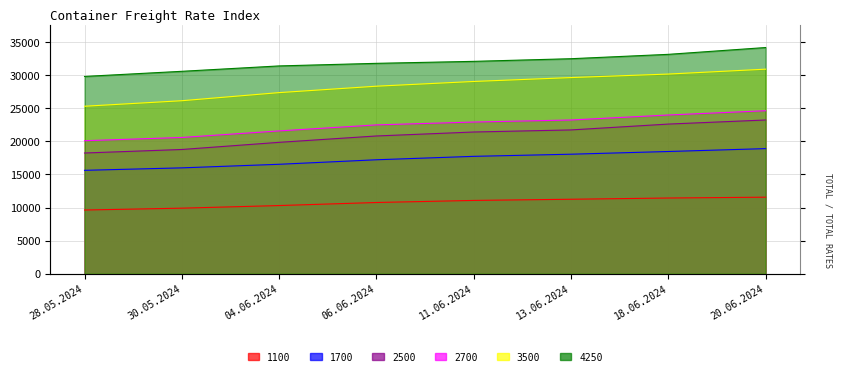

What position from the left is 13.06.2024?

6